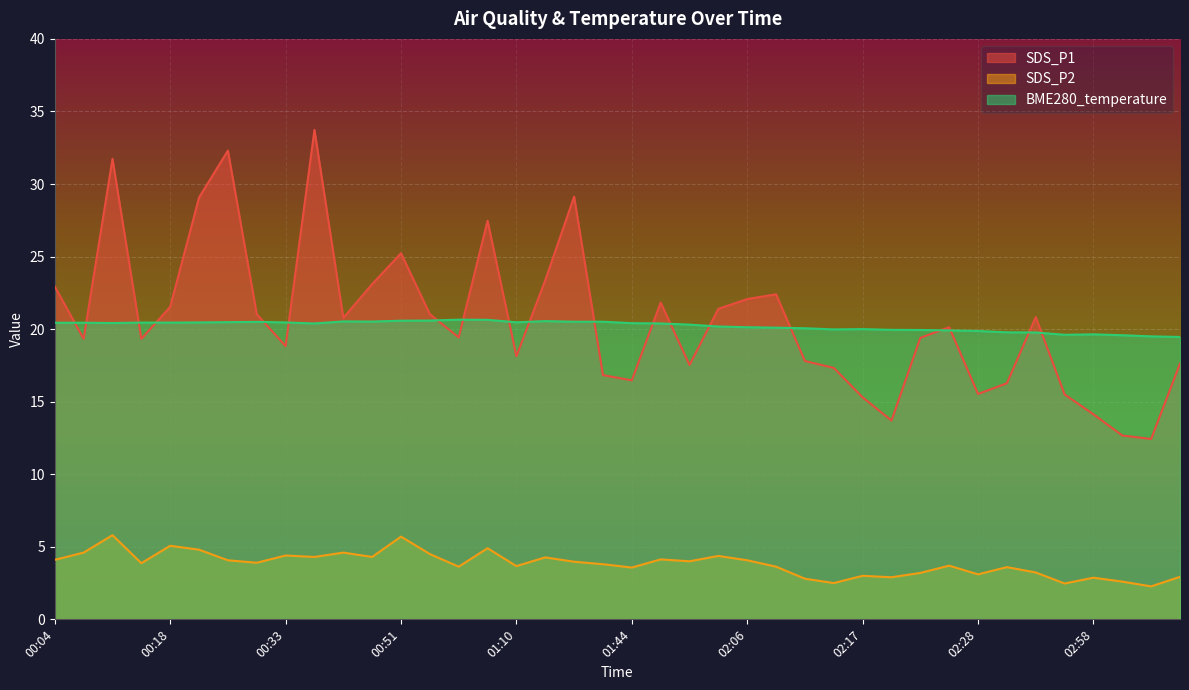

Which series has the widest spread of values?

SDS_P1